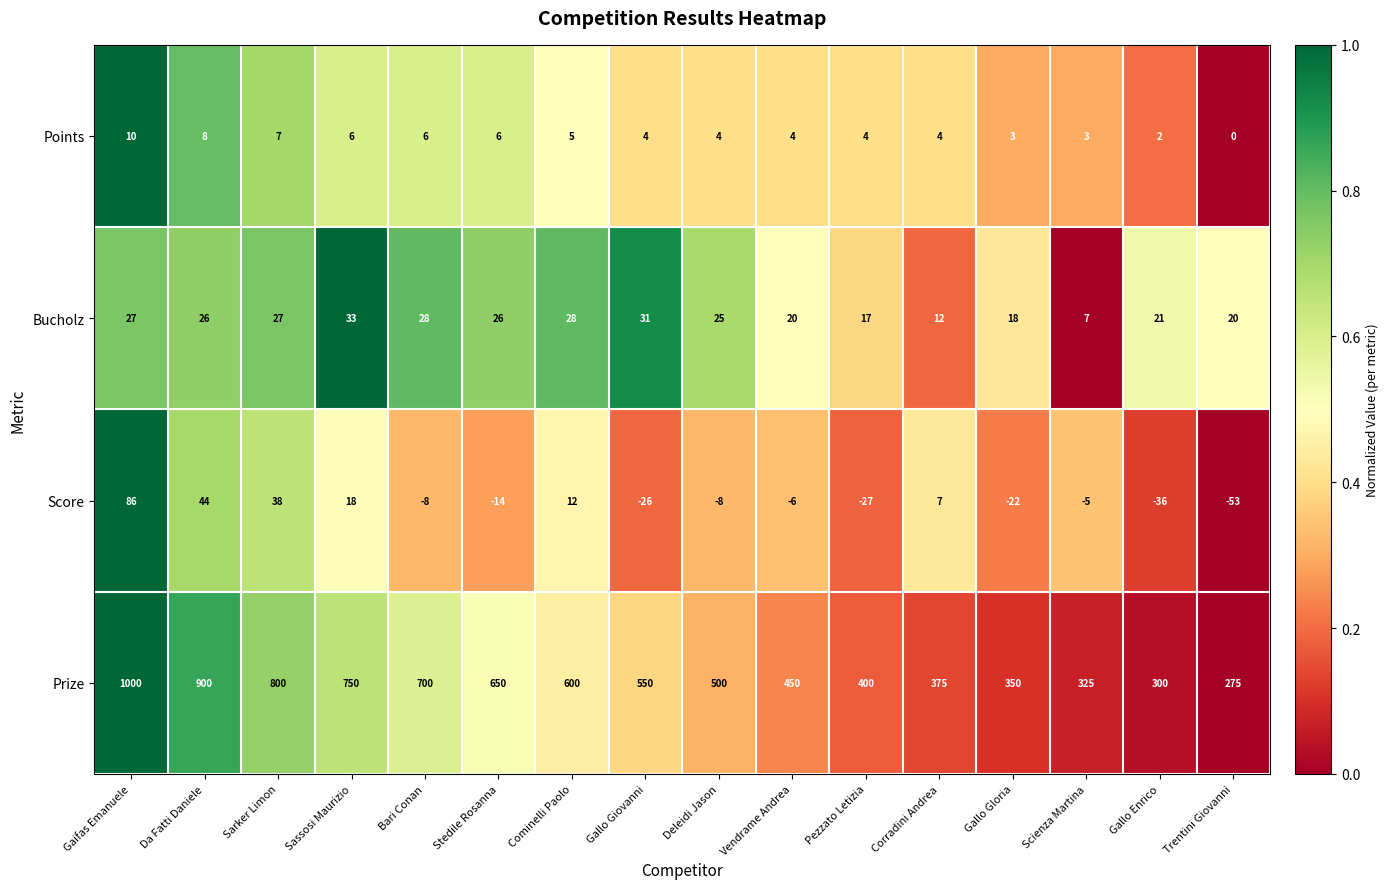

The value of Points at Bari Conan is 6. True or false?

True